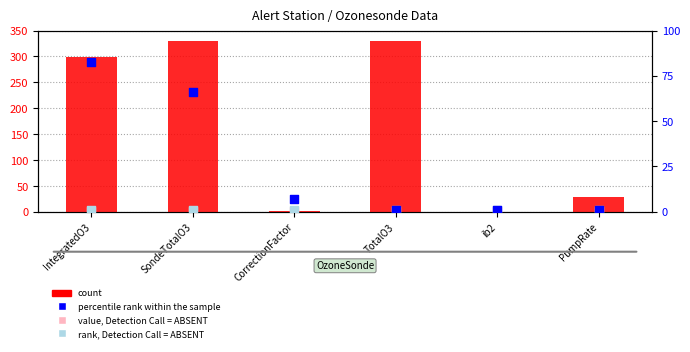

At which category is the sum across all series the highest?

SondeTotalO3